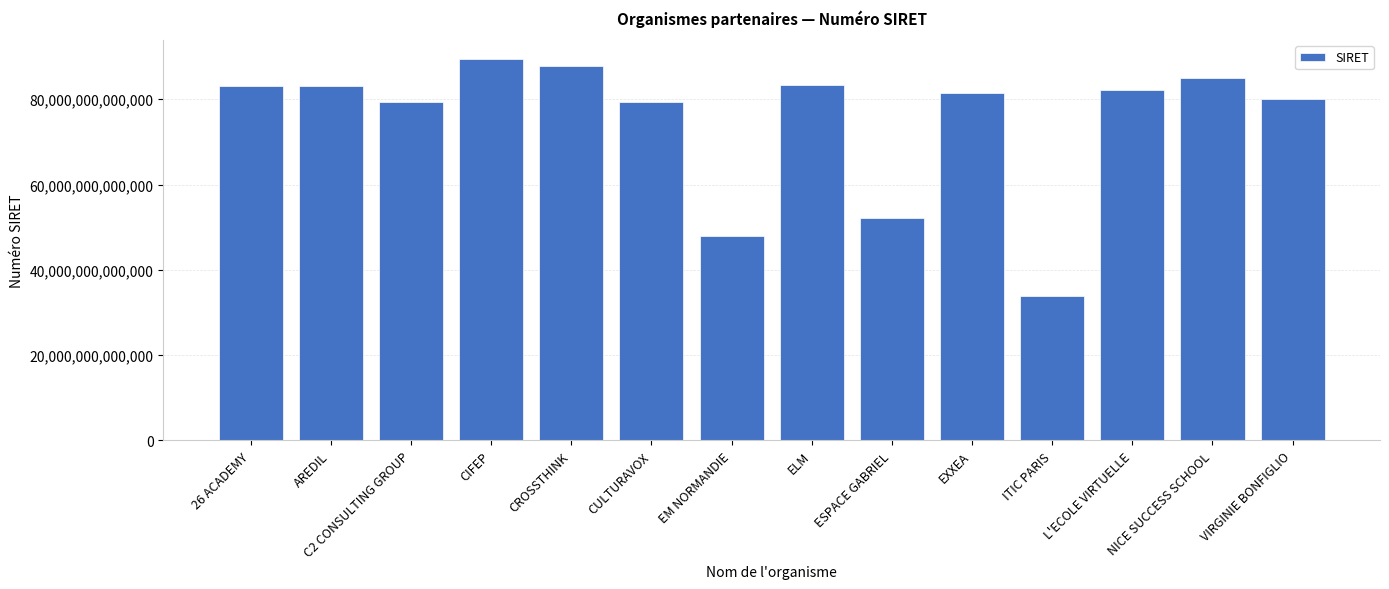

What is the label of the 1st bar from the right?

VIRGINIE BONFIGLIO